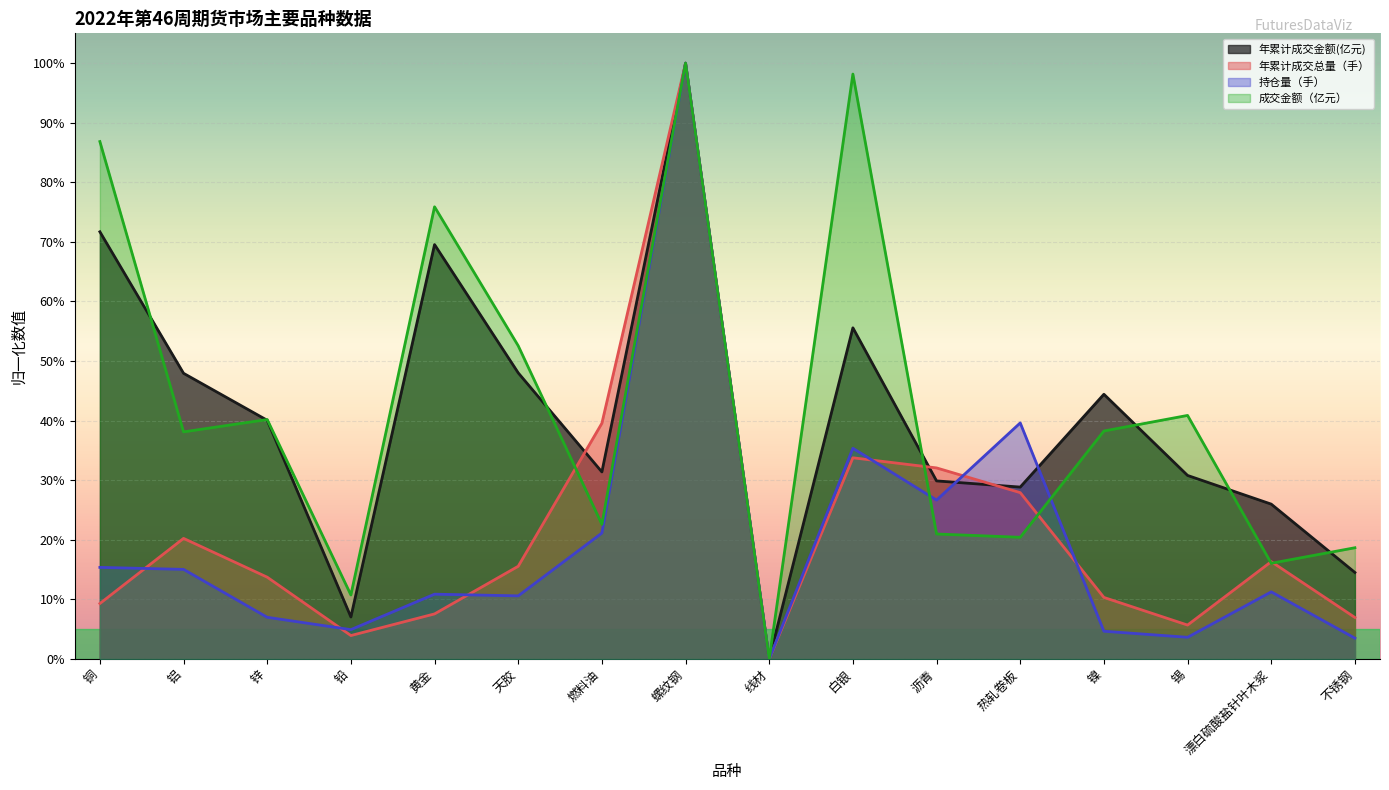

Rank the series at 螺纹钢 from lowest to highest value.

成交金额（亿元）, 年累计成交金额(亿元), 持仓量（手）, 年累计成交总量（手）